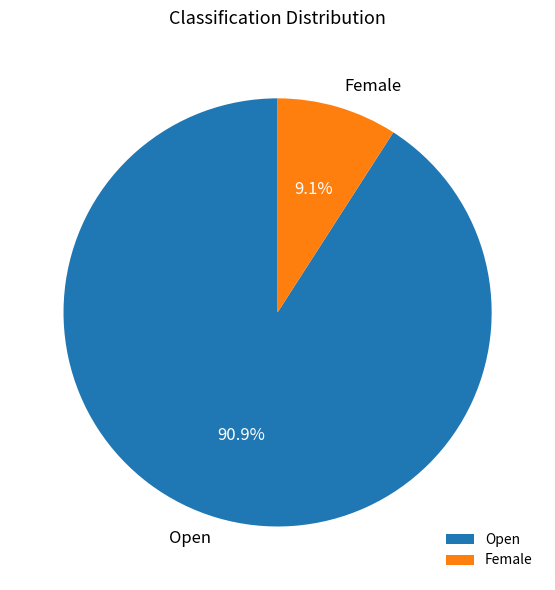

To the nearest percent, what portion does Female represent?

9%